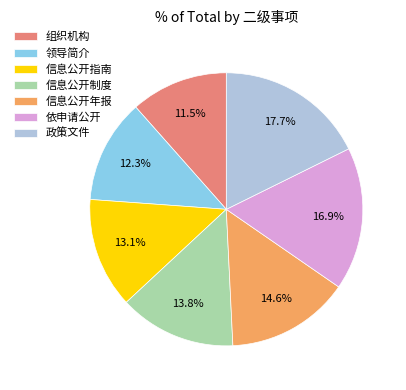

To the nearest percent, what is the average slice percentage?

14%